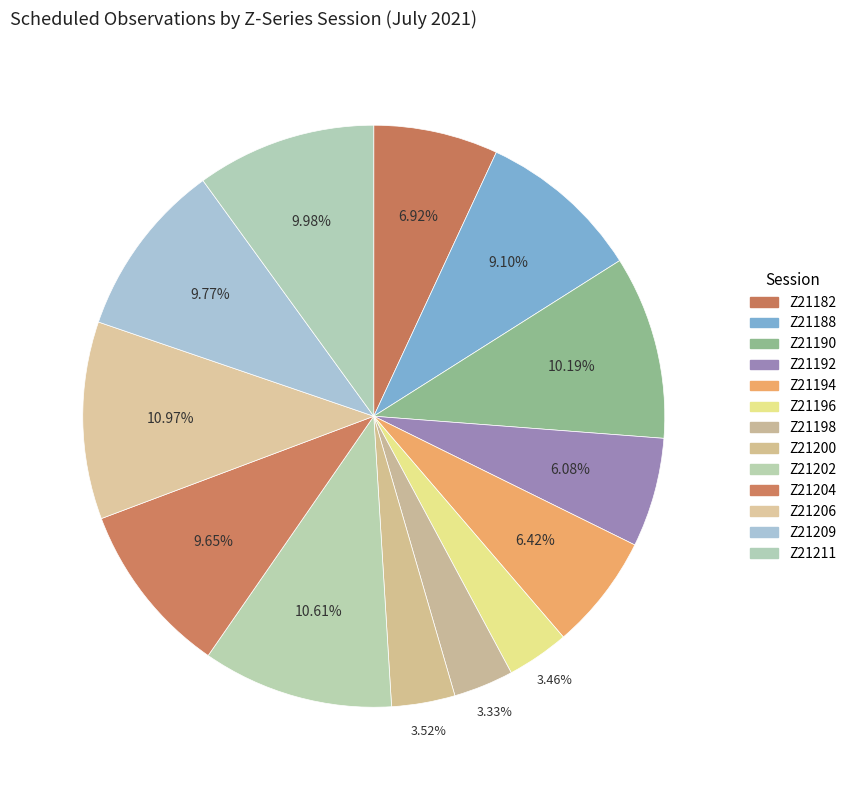

True or false: Z21194 accounts for 16% of the total.

False